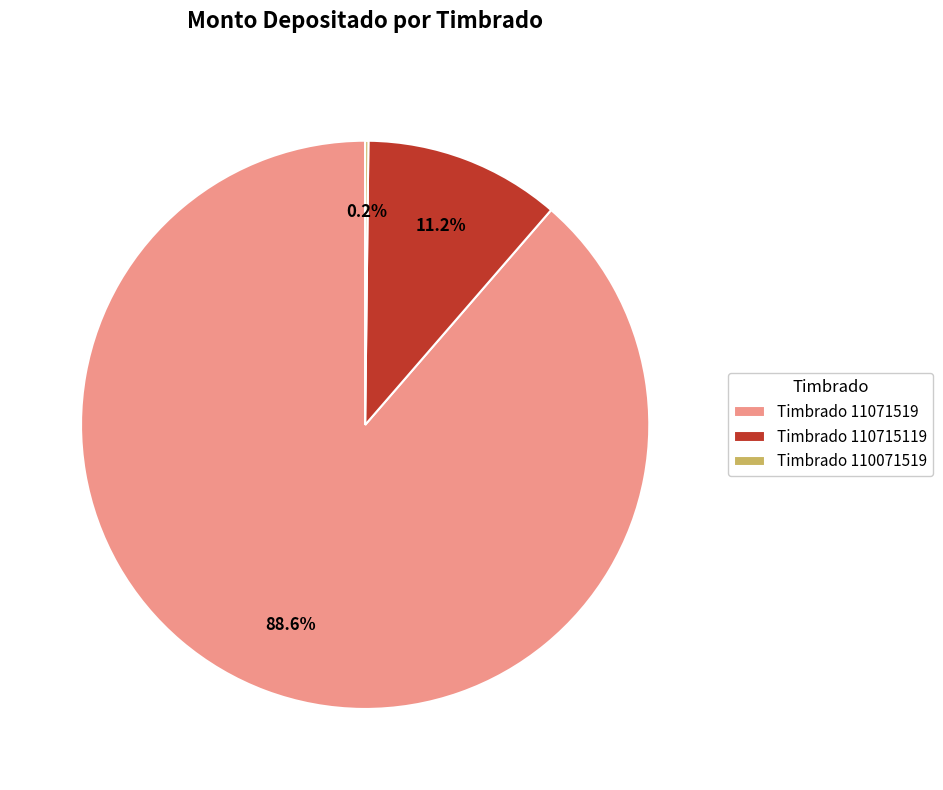

Which slice is the largest?

Timbrado 11071519